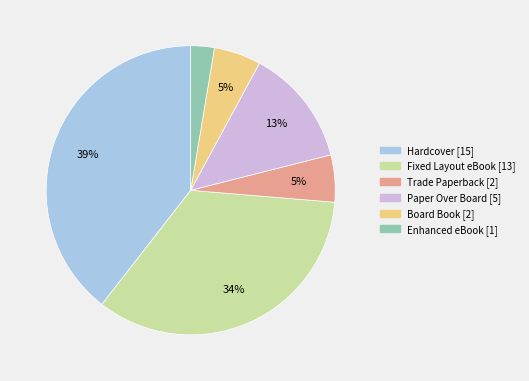

The Board Book [2] slice represents 5% of the pie. True or false?

True